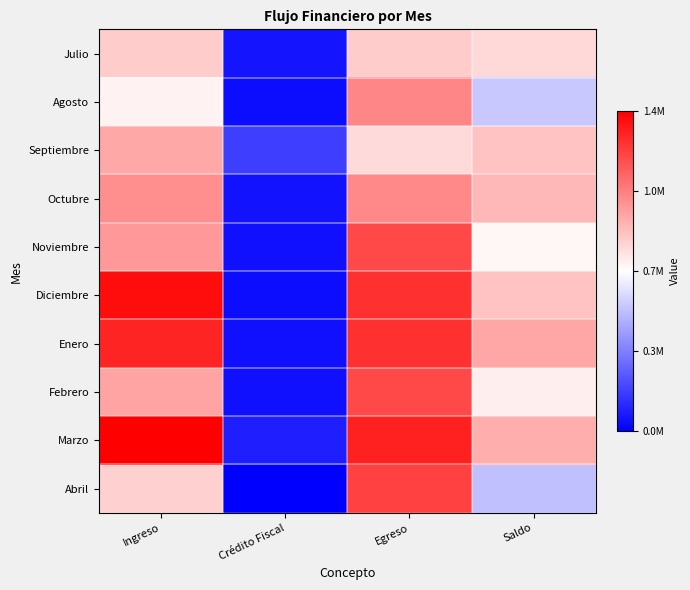

Rank the series by their maximum value, from highest to lowest.

Marzo, Diciembre, Enero, Abril, Noviembre, Febrero, Agosto, Octubre, Septiembre, Julio